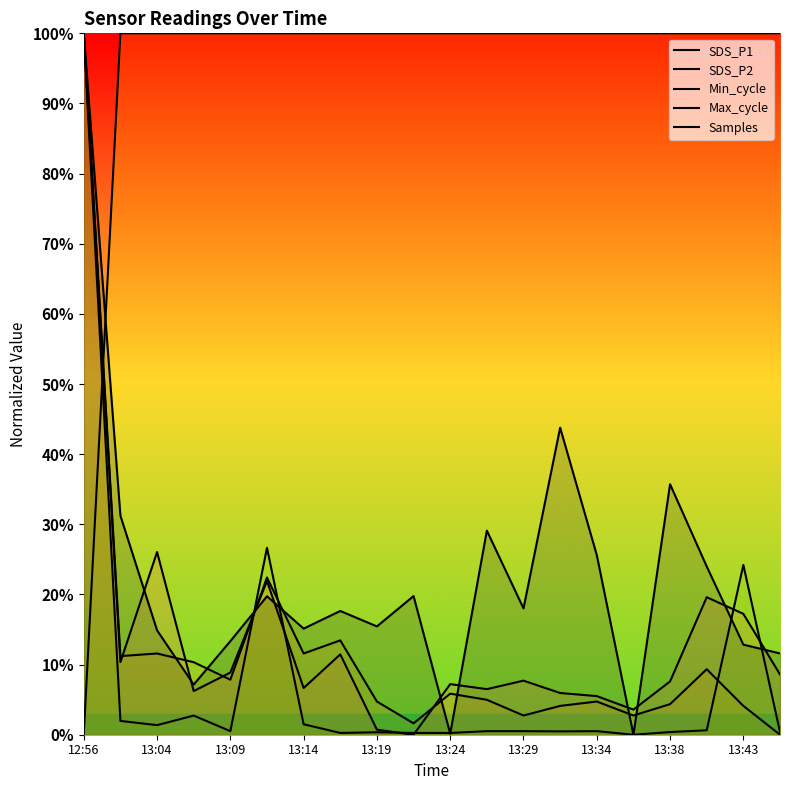

List the series in order of their peak value, highest first.

SDS_P1, SDS_P2, Min_cycle, Max_cycle, Samples